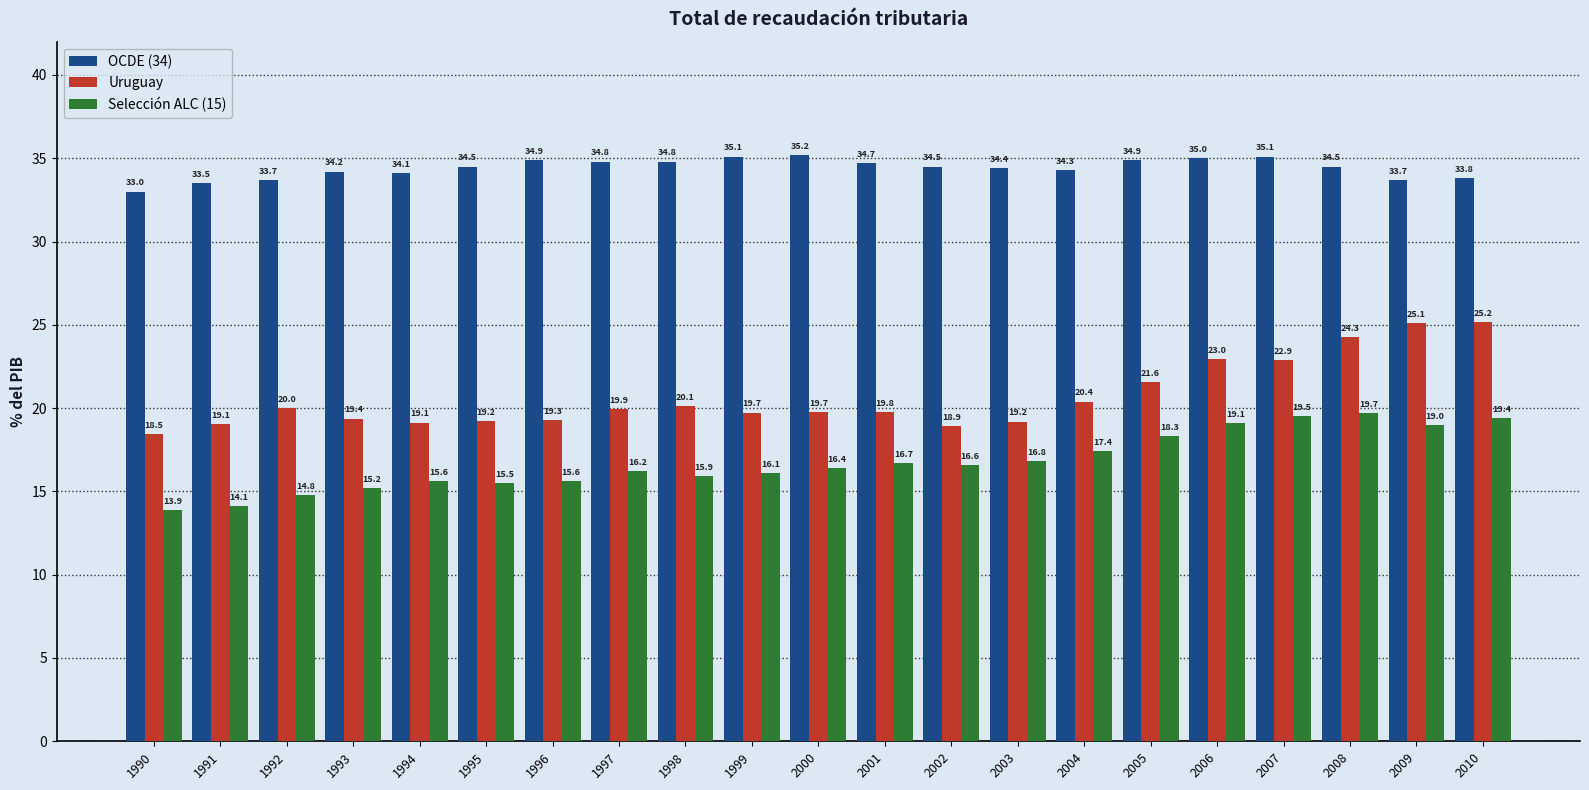

At 2002, list the series in order from largest to smallest.

OCDE (34), Uruguay, Selección ALC (15)